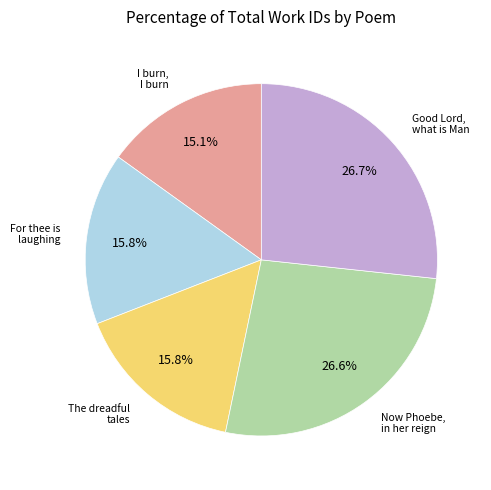

Does any single category account for the majority?

No